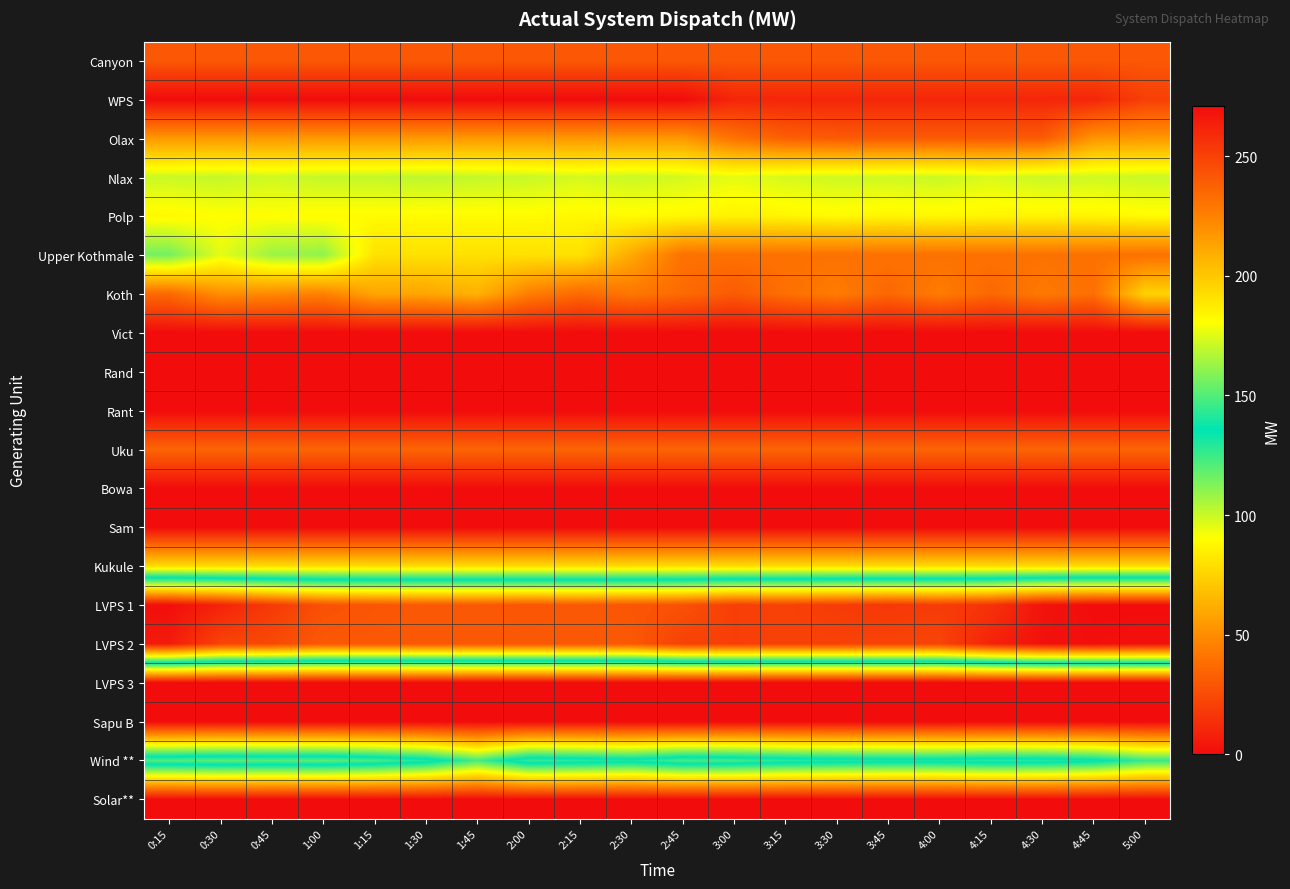

Reading left to right, extract all data points from this chart.

Canyon: 0:15=30	0:30=30	0:45=30	1:00=30	1:15=30	1:30=30	1:45=30	2:00=30	2:15=30	2:30=30	2:45=30	3:00=30	3:15=30	3:30=30	3:45=30	4:00=30	4:15=30	4:30=30	4:45=30	5:00=30
WPS: 0:15=0	0:30=0	0:45=0	1:00=0	1:15=0	1:30=0	1:45=0	2:00=0	2:15=0	2:30=0	2:45=0	3:00=10	3:15=10	3:30=10	3:45=10	4:00=10	4:15=10	4:30=10	4:45=10	5:00=20
Olax: 0:15=54	0:30=54	0:45=54	1:00=54	1:15=54	1:30=54	1:45=54	2:00=54	2:15=54	2:30=54	2:45=54	3:00=40	3:15=33	3:30=31	3:45=31	4:00=31	4:15=31	4:30=31	4:45=53	5:00=54
Nlax: 0:15=100	0:30=101	0:45=99	1:00=101	1:15=101	1:30=102	1:45=101	2:00=100	2:15=98	2:30=100	2:45=98	3:00=95	3:15=98	3:30=99	3:45=99	4:00=100	4:15=97	4:30=100	4:45=99	5:00=100
Polp: 0:15=88	0:30=90	0:45=90	1:00=89	1:15=89	1:30=89	1:45=89	2:00=89	2:15=88	2:30=89	2:45=88	3:00=86	3:15=87	3:30=89	3:45=87	4:00=88	4:15=87	4:30=87	4:45=87	5:00=89
Upper Kothmale: 0:15=115	0:30=95	0:45=108	1:00=110	1:15=80	1:30=80	1:45=80	2:00=80	2:15=80	2:30=60	2:45=40	3:00=40	3:15=40	3:30=40	3:45=40	4:00=40	4:15=40	4:30=40	4:45=40	5:00=40
Koth: 0:15=37	0:30=51	0:45=49	1:00=46	1:15=59	1:30=59	1:45=63	2:00=45	2:15=37	2:30=42	2:45=37	3:00=31	3:15=39	3:30=44	3:45=36	4:00=44	4:15=36	4:30=43	4:45=39	5:00=75
Vict: 0:15=0	0:30=0	0:45=0	1:00=0	1:15=0	1:30=0	1:45=0	2:00=0	2:15=0	2:30=0	2:45=0	3:00=0	3:15=0	3:30=0	3:45=0	4:00=0	4:15=0	4:30=0	4:45=0	5:00=0
Rand: 0:15=0	0:30=0	0:45=0	1:00=0	1:15=0	1:30=0	1:45=0	2:00=0	2:15=0	2:30=0	2:45=0	3:00=0	3:15=0	3:30=0	3:45=0	4:00=0	4:15=0	4:30=0	4:45=0	5:00=0
Rant: 0:15=0	0:30=0	0:45=0	1:00=0	1:15=0	1:30=0	1:45=0	2:00=0	2:15=0	2:30=0	2:45=0	3:00=0	3:15=0	3:30=0	3:45=0	4:00=0	4:15=0	4:30=0	4:45=0	5:00=0
Uku: 0:15=35	0:30=35	0:45=35	1:00=35	1:15=35	1:30=35	1:45=35	2:00=35	2:15=35	2:30=35	2:45=35	3:00=35	3:15=35	3:30=35	3:45=35	4:00=35	4:15=35	4:30=35	4:45=35	5:00=35
Bowa: 0:15=0	0:30=0	0:45=0	1:00=0	1:15=0	1:30=0	1:45=0	2:00=0	2:15=0	2:30=0	2:45=0	3:00=0	3:15=0	3:30=0	3:45=0	4:00=0	4:15=0	4:30=0	4:45=0	5:00=0
Sam: 0:15=0	0:30=0	0:45=0	1:00=0	1:15=0	1:30=0	1:45=0	2:00=0	2:15=0	2:30=0	2:45=0	3:00=0	3:15=0	3:30=0	3:45=0	4:00=0	4:15=0	4:30=0	4:45=0	5:00=0
Kukule: 0:15=78	0:30=78	0:45=78	1:00=78	1:15=78	1:30=78	1:45=78	2:00=78	2:15=78	2:30=78	2:45=78	3:00=78	3:15=78	3:30=78	3:45=78	4:00=78	4:15=78	4:30=78	4:45=78	5:00=78
LVPS 1: 0:15=270	0:30=262	0:45=253	1:00=244	1:15=242	1:30=241	1:45=241	2:00=242	2:15=241	2:30=242	2:45=244	3:00=251	3:15=250	3:30=252	3:45=254	4:00=252	4:15=256	4:30=268	4:45=271	5:00=271
LVPS 2: 0:15=265	0:30=249	0:45=247	1:00=241	1:15=241	1:30=241	1:45=241	2:00=241	2:15=241	2:30=241	2:45=250	3:00=251	3:15=250	3:30=250	3:45=249	4:00=249	4:15=262	4:30=269	4:45=270	5:00=269
LVPS 3: 0:15=0	0:30=0	0:45=0	1:00=0	1:15=0	1:30=0	1:45=0	2:00=0	2:15=0	2:30=0	2:45=0	3:00=0	3:15=0	3:30=0	3:45=0	4:00=0	4:15=0	4:30=0	4:45=0	5:00=0
Sapu B: 0:15=0	0:30=0	0:45=0	1:00=0	1:15=0	1:30=0	1:45=0	2:00=0	2:15=0	2:30=0	2:45=0	3:00=0	3:15=0	3:30=0	3:45=0	4:00=0	4:15=0	4:30=0	4:45=0	5:00=0
Wind **: 0:15=150	0:30=152	0:45=151	1:00=152	1:15=148	1:30=141	1:45=123	2:00=145	2:15=143	2:30=140	2:45=148	3:00=147	3:15=143	3:30=141	3:45=140	4:00=140	4:15=143	4:30=142	4:45=138	5:00=126
Solar**: 0:15=0	0:30=0	0:45=0	1:00=0	1:15=0	1:30=0	1:45=0	2:00=0	2:15=0	2:30=0	2:45=0	3:00=0	3:15=0	3:30=0	3:45=0	4:00=0	4:15=0	4:30=0	4:45=0	5:00=0